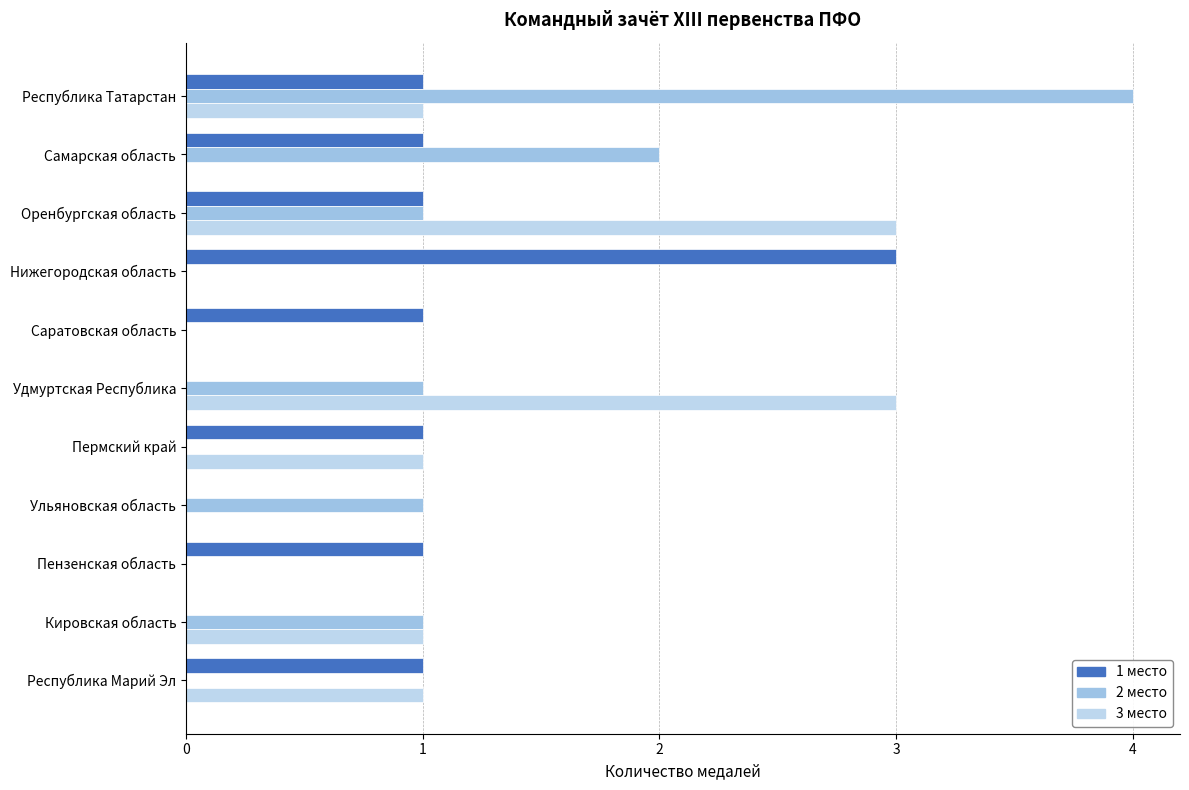

How many distinct data groups are displayed?

3